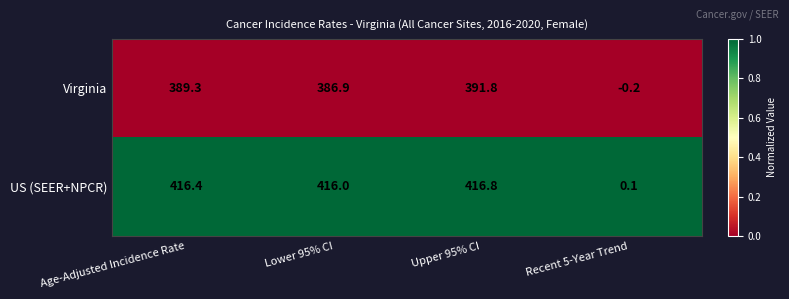

List the series in order of their overall mean, lowest first.

Virginia, US (SEER+NPCR)